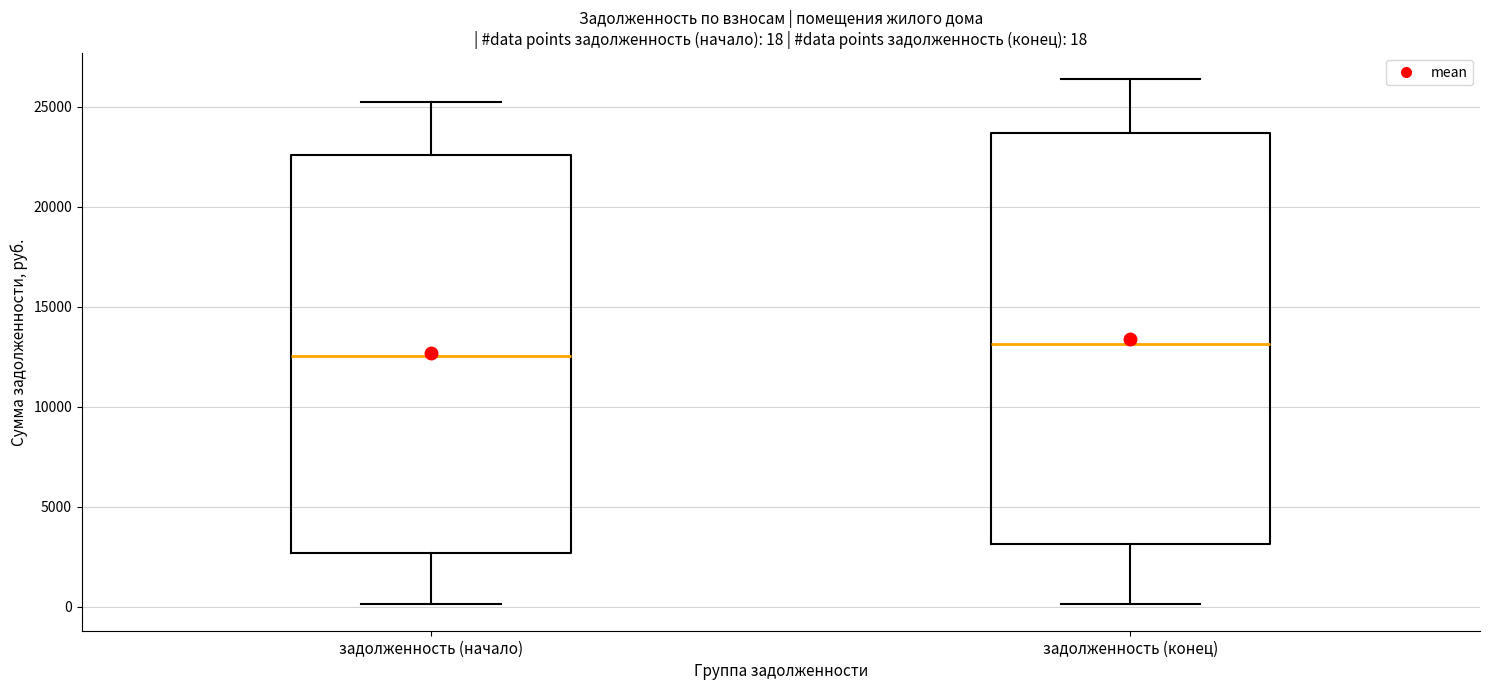

Which box's median line is the lowest?

задолженность (начало)